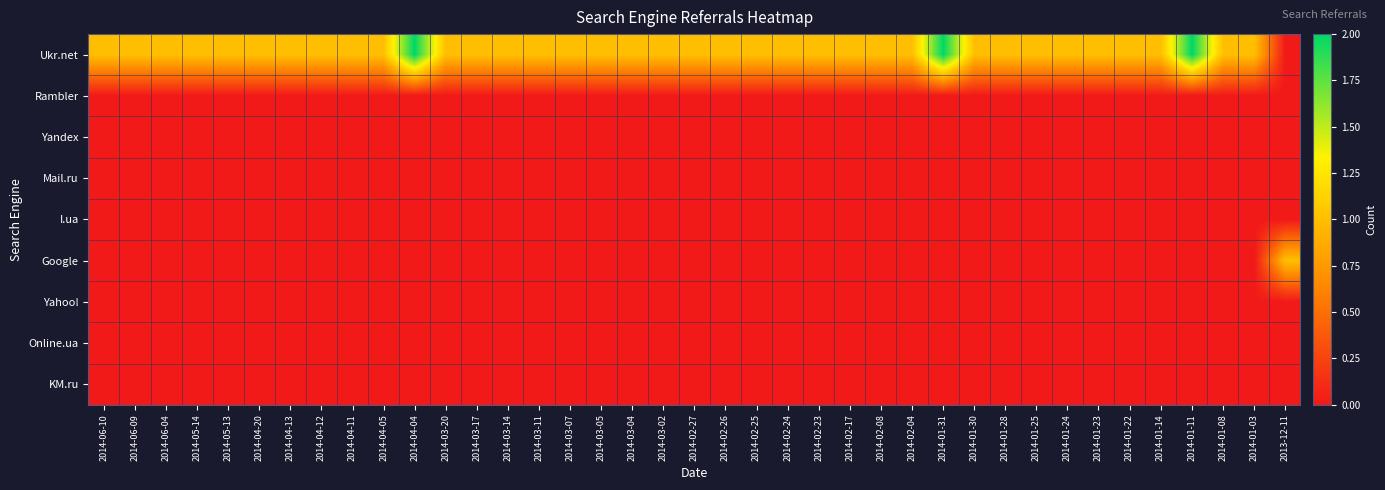

What is the total value across all series at 2014-04-11?

1